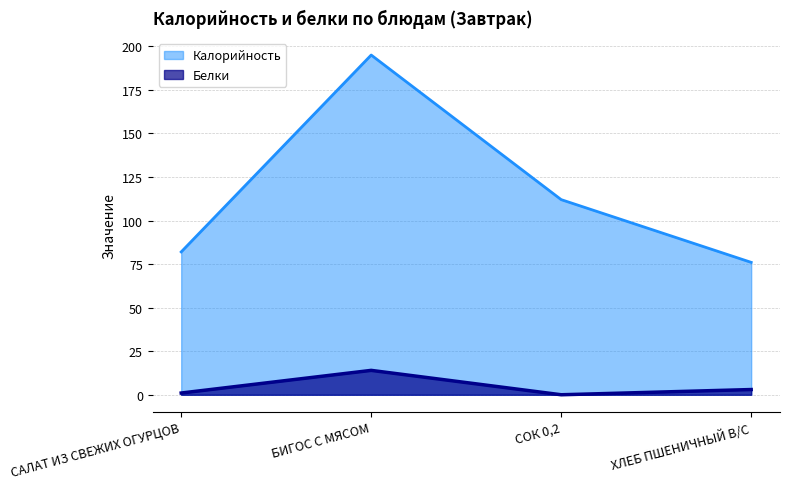

At which category does Калорийность reach its first local peak?

БИГОС С МЯСОМ